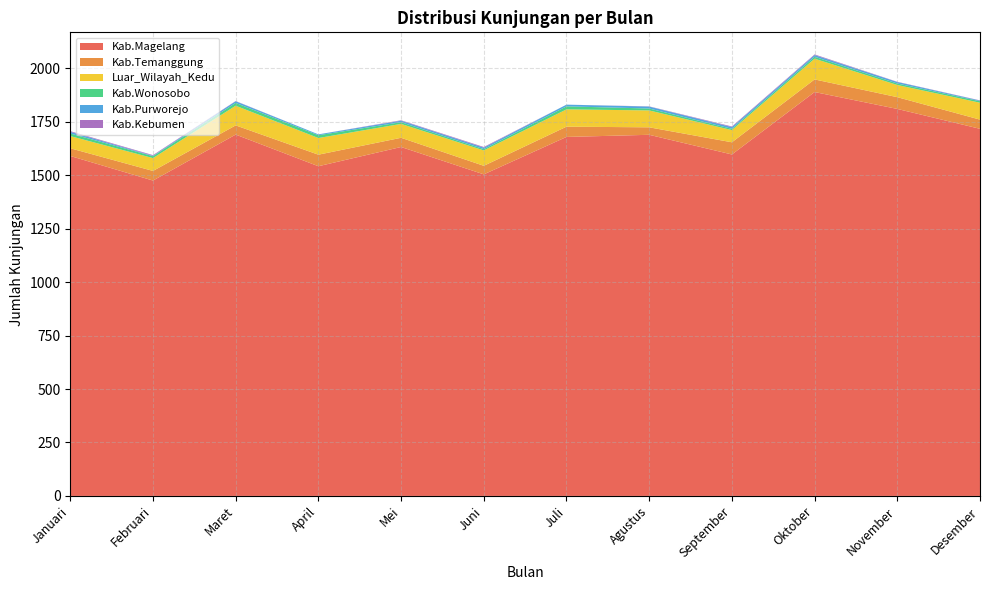

Reading left to right, transcribe all the data shown in this chart.

Kab.Magelang: Januari=1590	Februari=1475	Maret=1690	April=1542	Mei=1632	Juni=1504	Juli=1679	Agustus=1689	September=1597	Oktober=1889	November=1810	Desember=1717
Kab.Temanggung: Januari=36	Februari=45	Maret=43	April=54	Mei=43	Juni=40	Juli=48	Agustus=35	September=57	Oktober=59	November=55	Desember=43
Luar_Wilayah_Kedu: Januari=57	Februari=60	Maret=92	April=78	Mei=65	Juni=72	Juli=81	Agustus=79	September=57	Oktober=97	November=57	Desember=79
Kab.Wonosobo: Januari=12	Februari=9	Maret=13	April=13	Mei=8	Juni=6	Juli=14	Agustus=9	September=6	Oktober=9	November=7	Desember=7
Kab.Purworejo: Januari=8	Februari=2	Maret=8	April=4	Mei=7	Juni=7	Juli=8	Agustus=9	September=8	Oktober=8	November=7	Desember=3
Kab.Kebumen: Januari=3	Februari=3	Maret=1	April=0	Mei=2	Juni=3	Juli=0	Agustus=1	September=3	Oktober=3	November=1	Desember=1